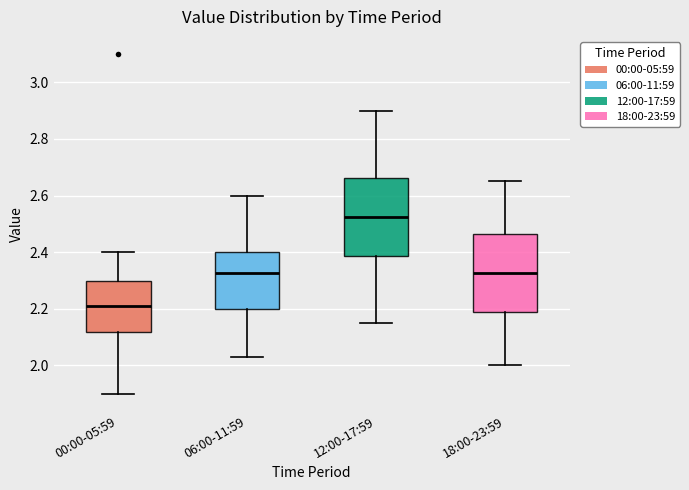

Which box's median line is the highest?

12:00-17:59